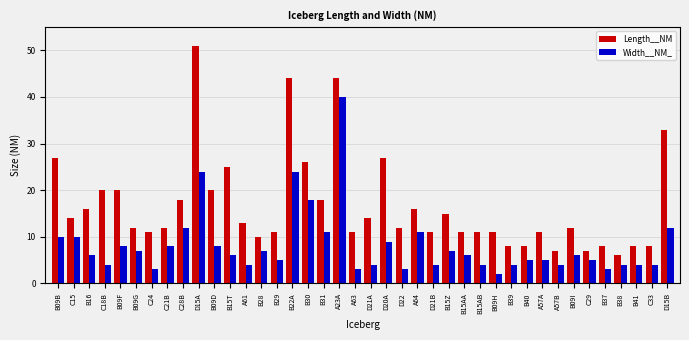

Where does the Width__NM_ series first go above 6?

B09B